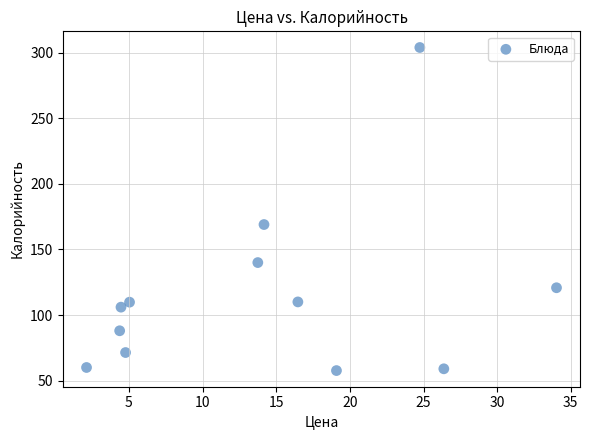

What Y value in the scatter plot is closest to 180?

169.0